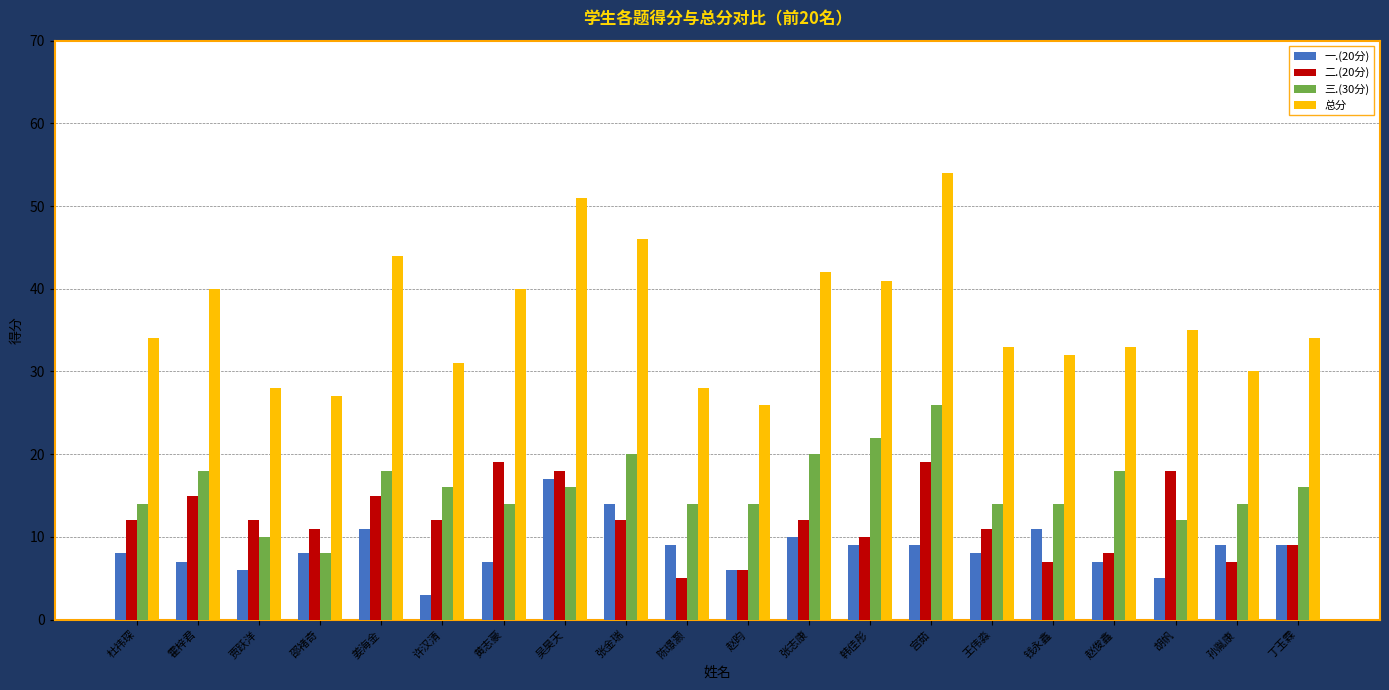

What is the label of the 11th bar from the right?

陈璟灏